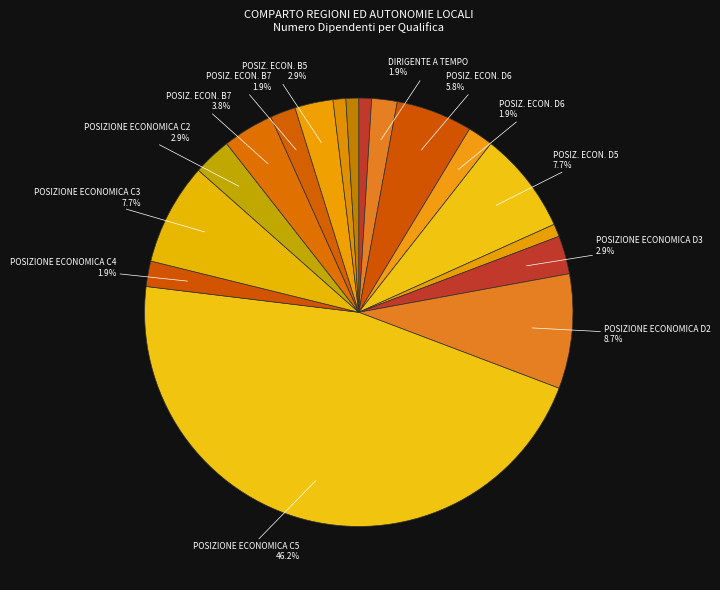

Does any single category account for the majority?

No